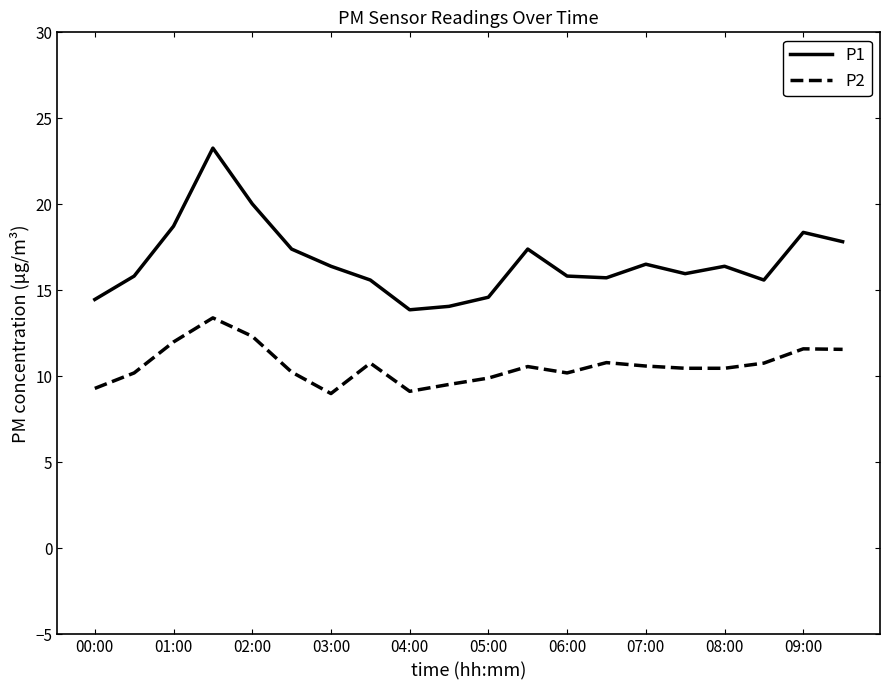

List the series in order of their peak value, highest first.

P1, P2